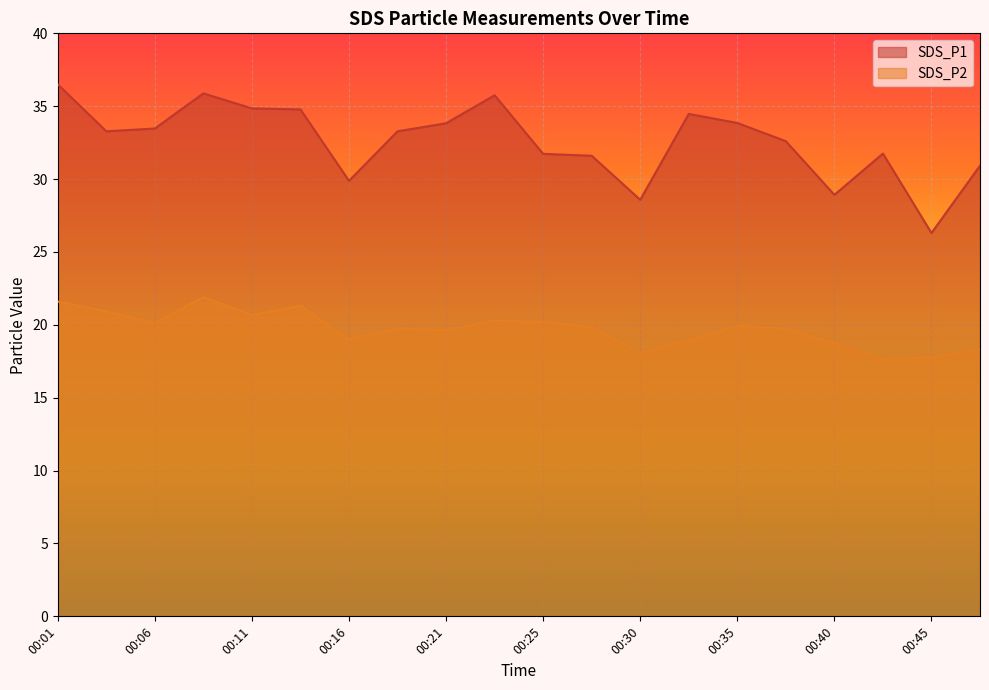

How many series are shown in this chart?

2